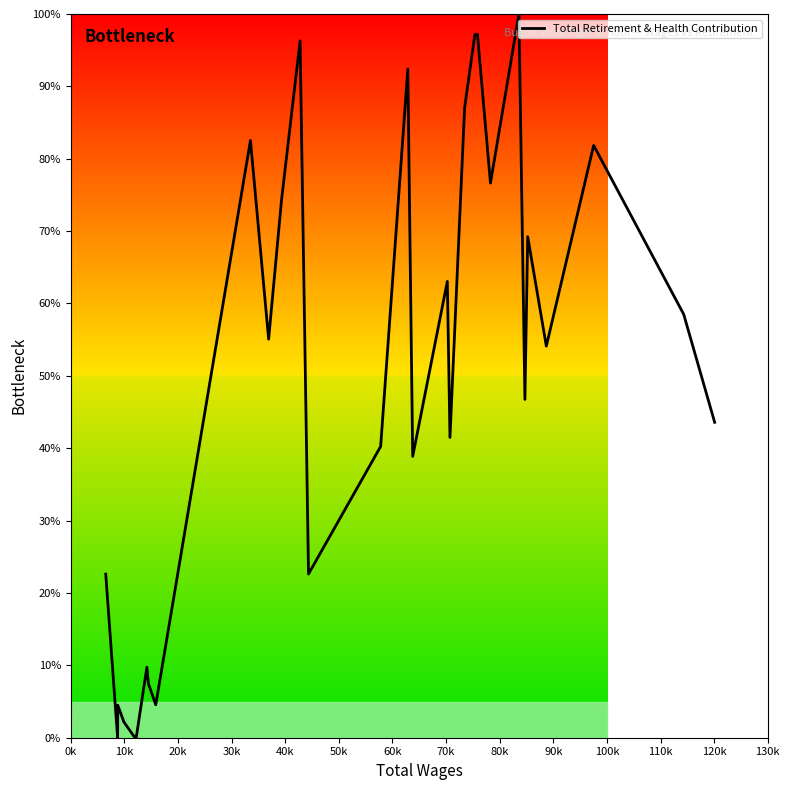

What is the maximum value shown in the chart?

100.0